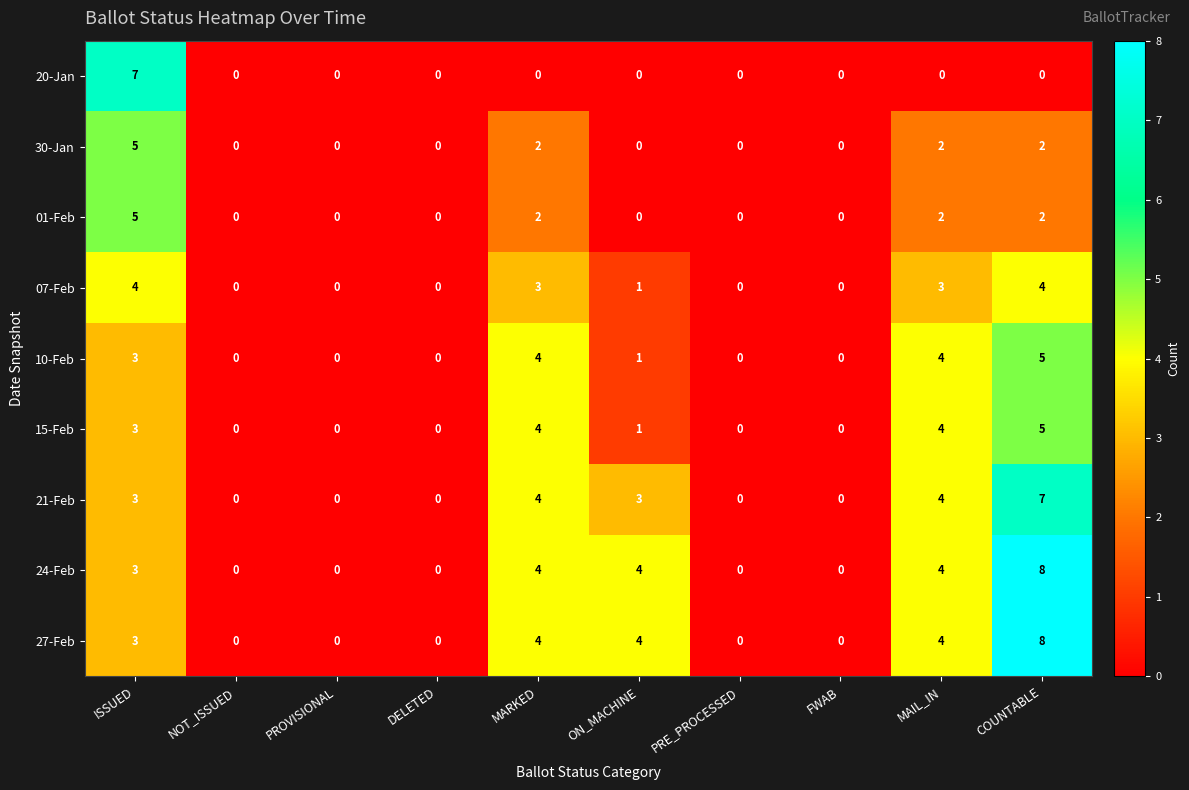

What is the sum of all 27-Feb values?

23